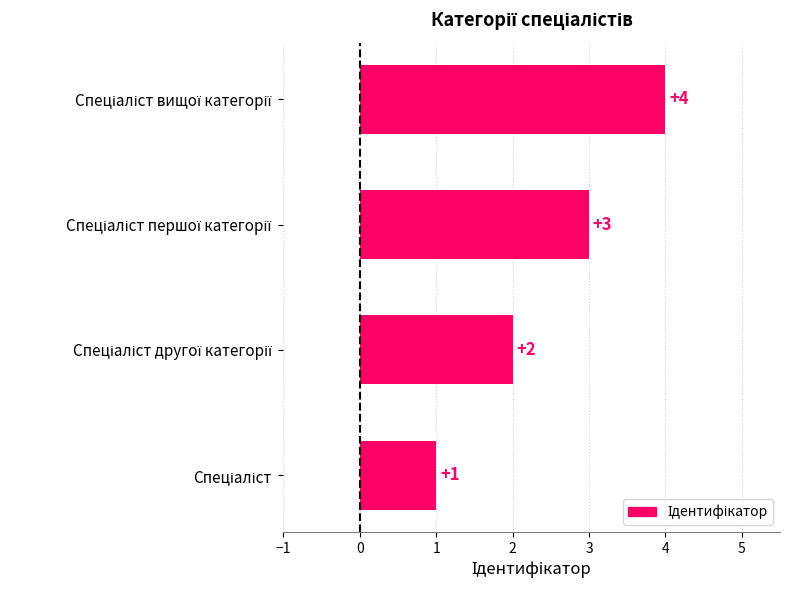

How many values are between 2 and 4?

3